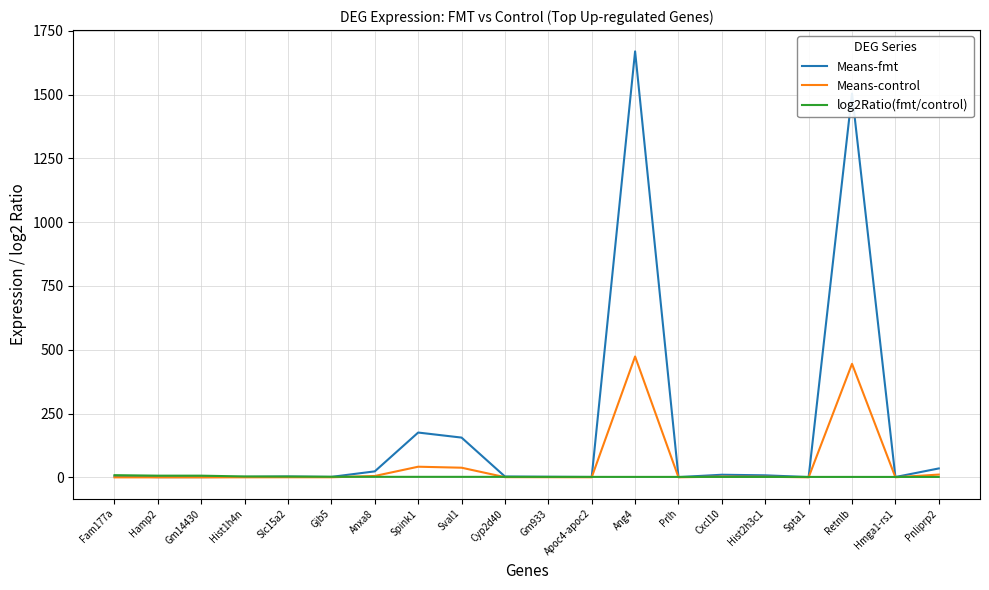

Is the value of Means-fmt at Ang4 greater than the value of log2Ratio(fmt/control) at Spink1?

Yes